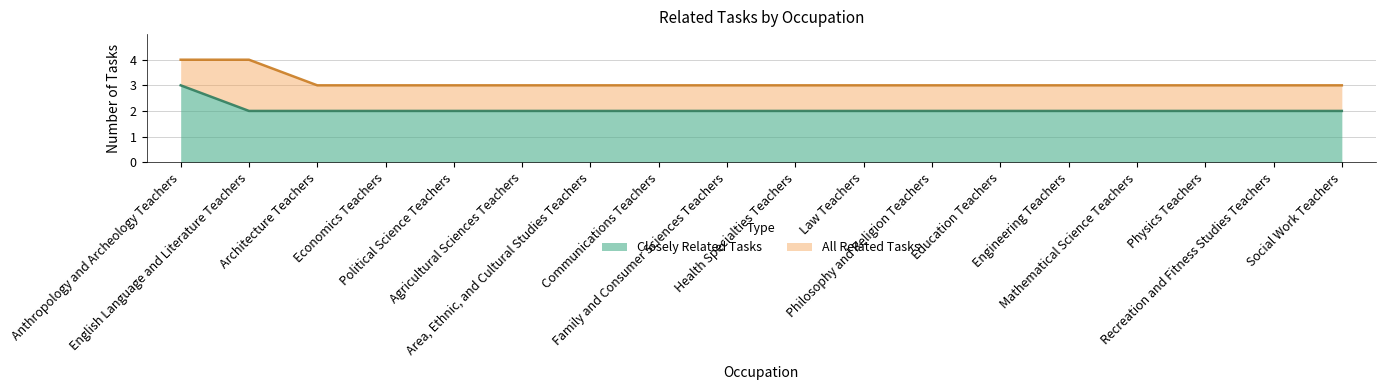

True or false: All Related Tasks and Closely Related Tasks cross at least once.

False